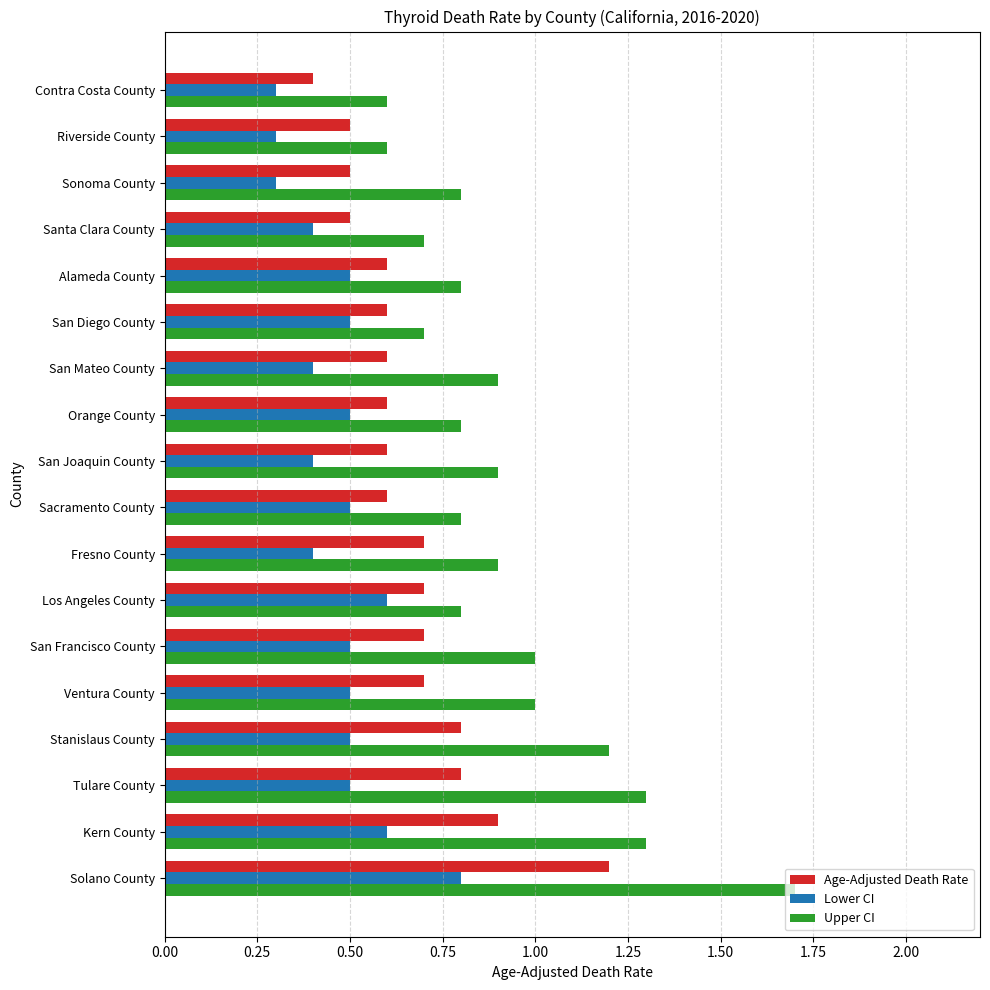

Which series has the largest range (max minus min)?

Upper CI